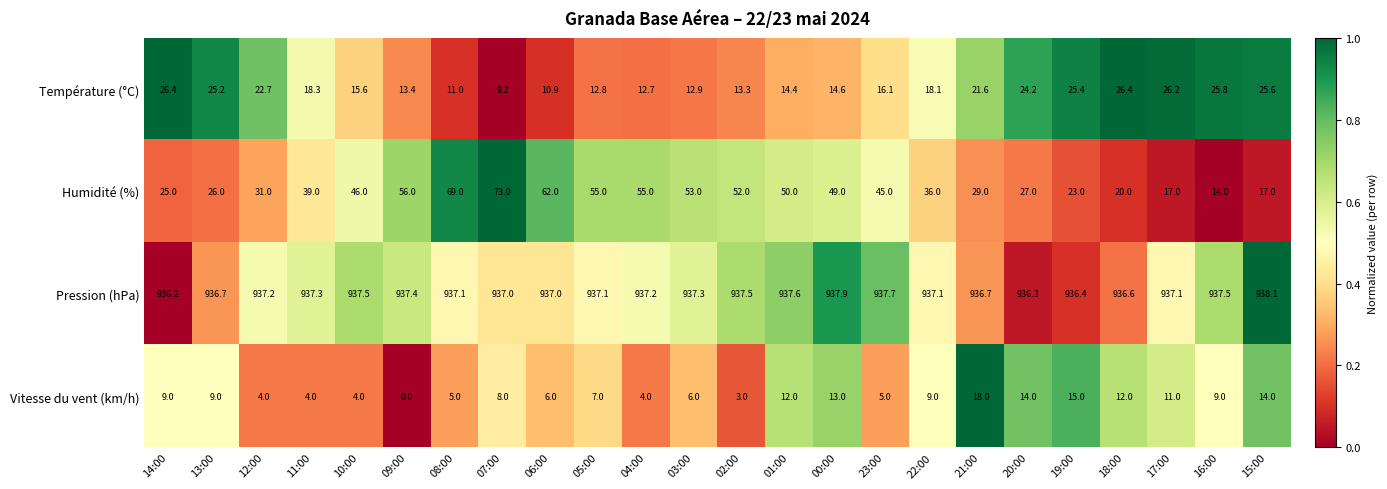

Which series has the widest spread of values?

Humidité (%)